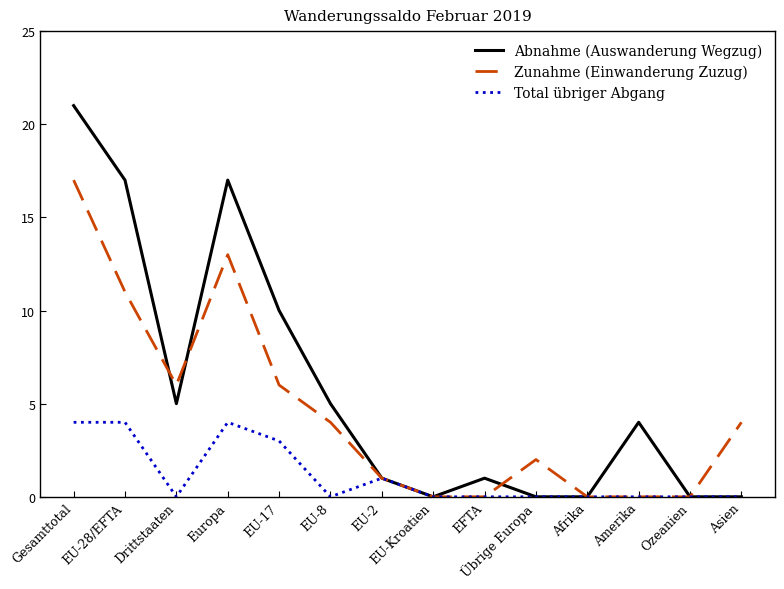

Rank the series by their maximum value, from lowest to highest.

Total übriger Abgang, Zunahme (Einwanderung Zuzug), Abnahme (Auswanderung Wegzug)